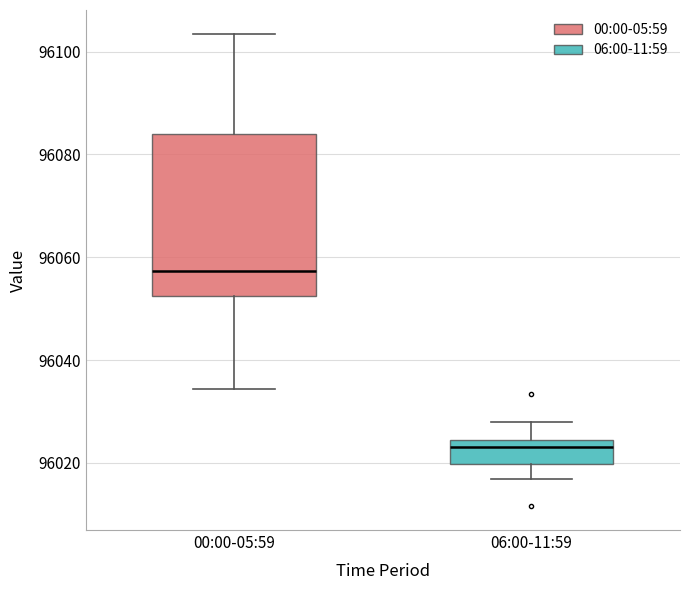

Which box is the tallest, from its lower edge to its upper edge?

00:00-05:59